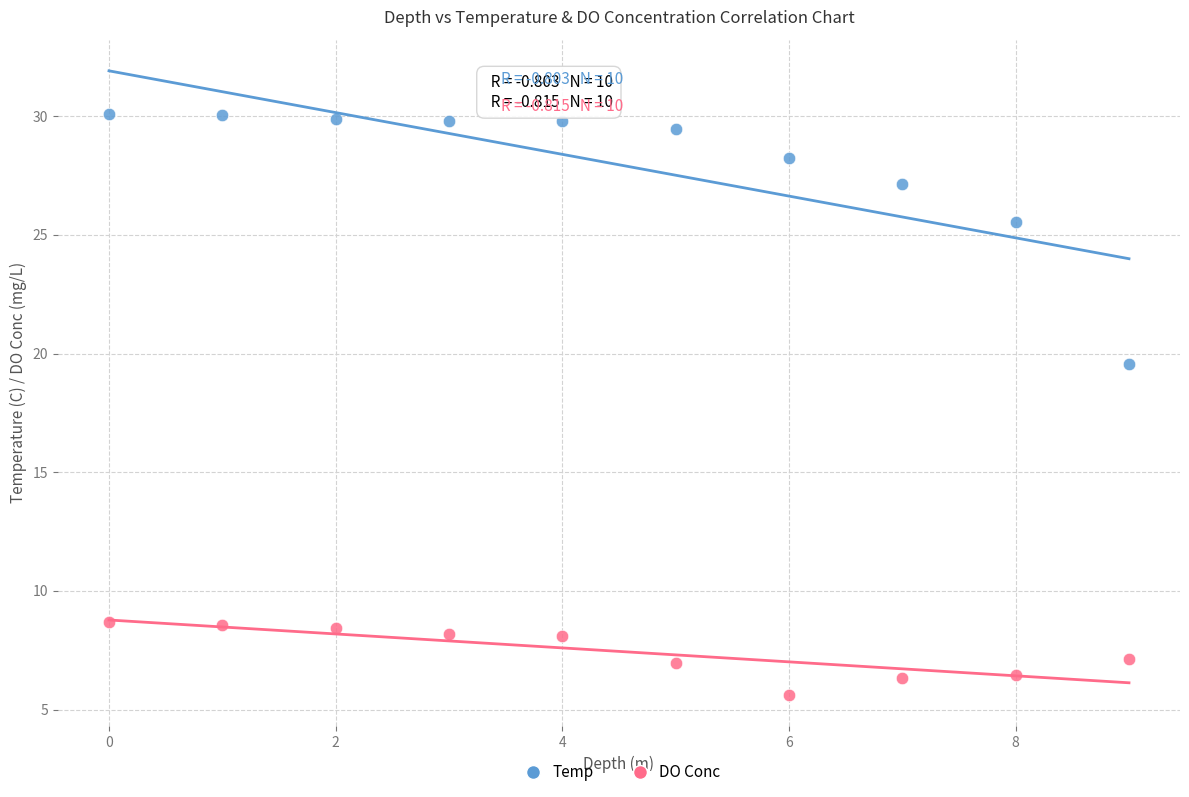

What are all the series names shown in the legend?

Temp, DO Conc